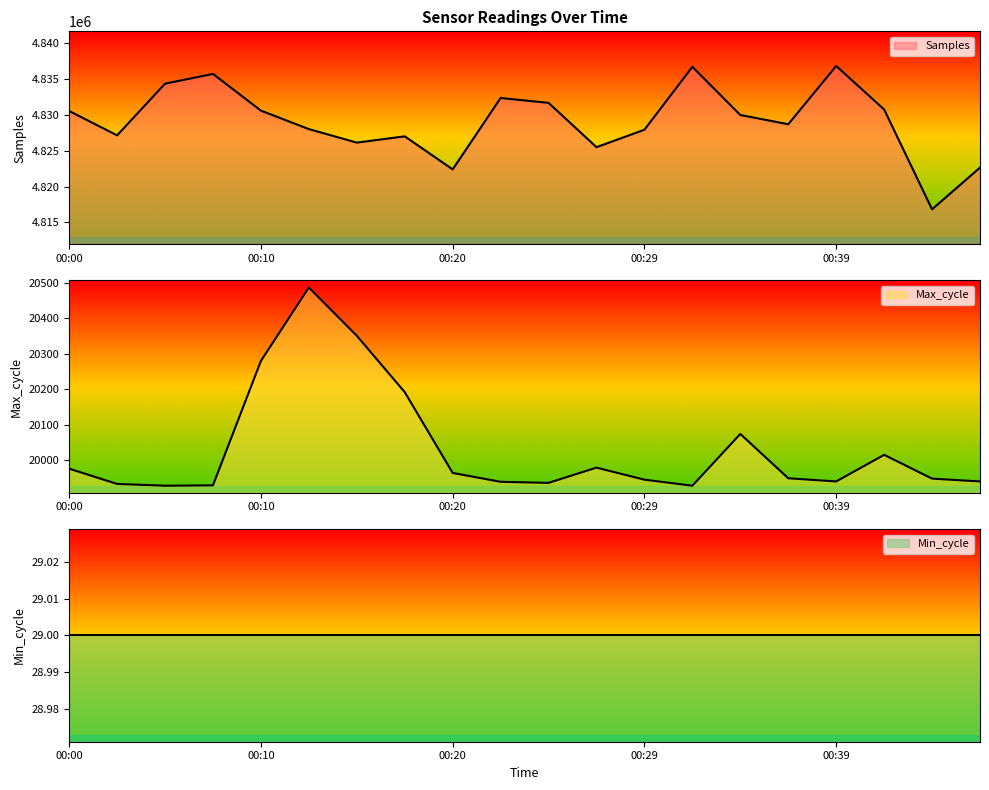

What is the sum of all Max_cycle values?

400633